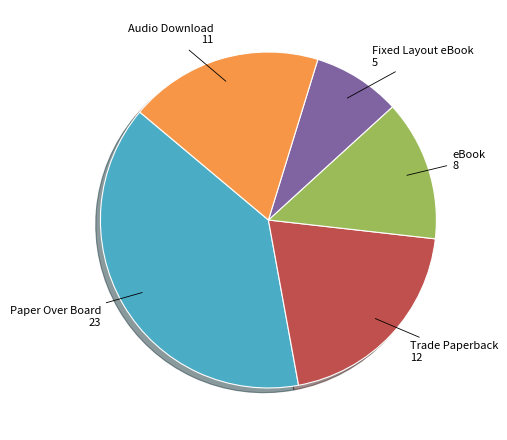

Does any single category account for the majority?

No